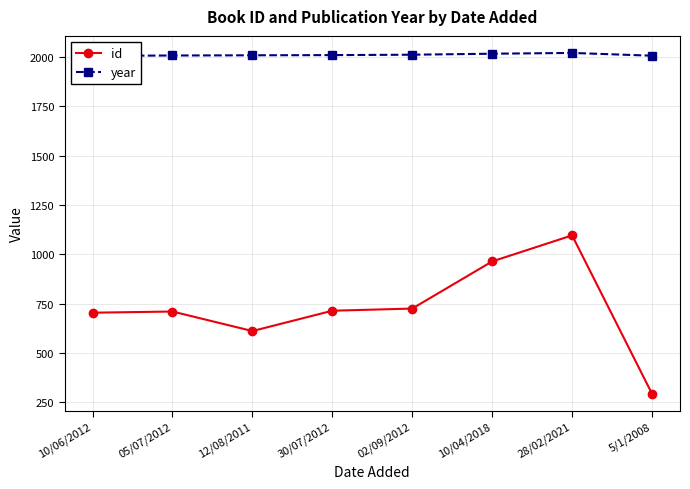

What is the label of the 2nd point from the left?

05/07/2012